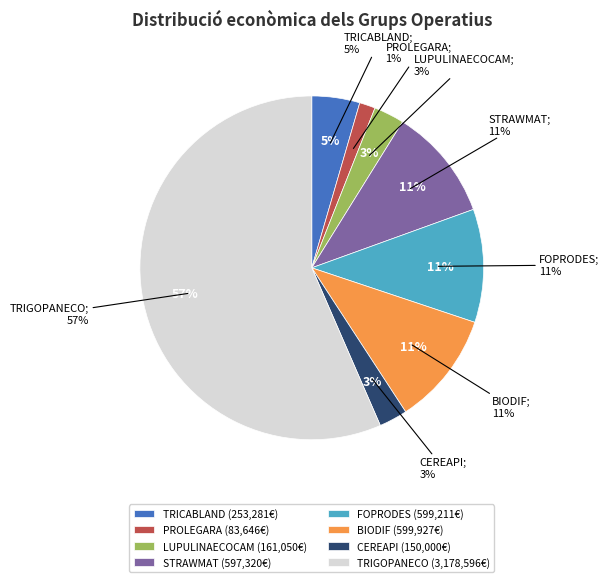

What percentage is the TRICABLAND slice, to the nearest percent?

5%